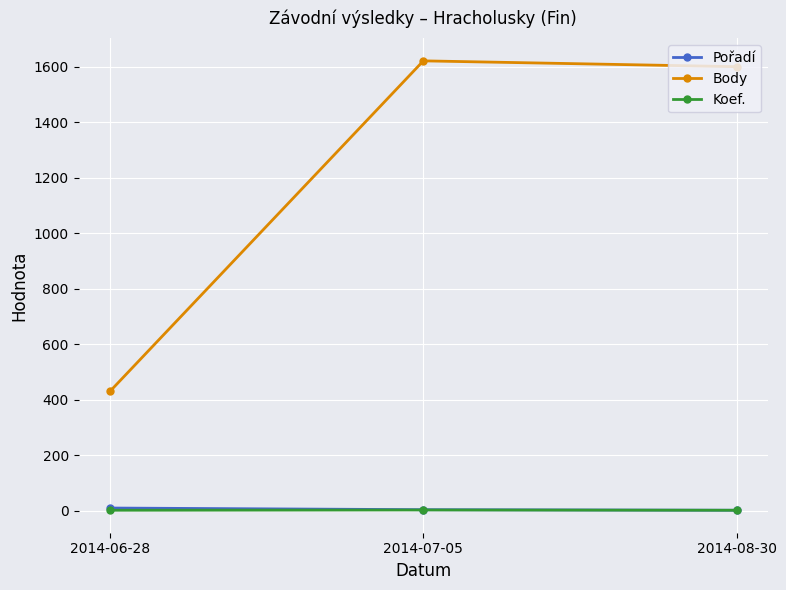

What is the highest value of the Koef. series?

3